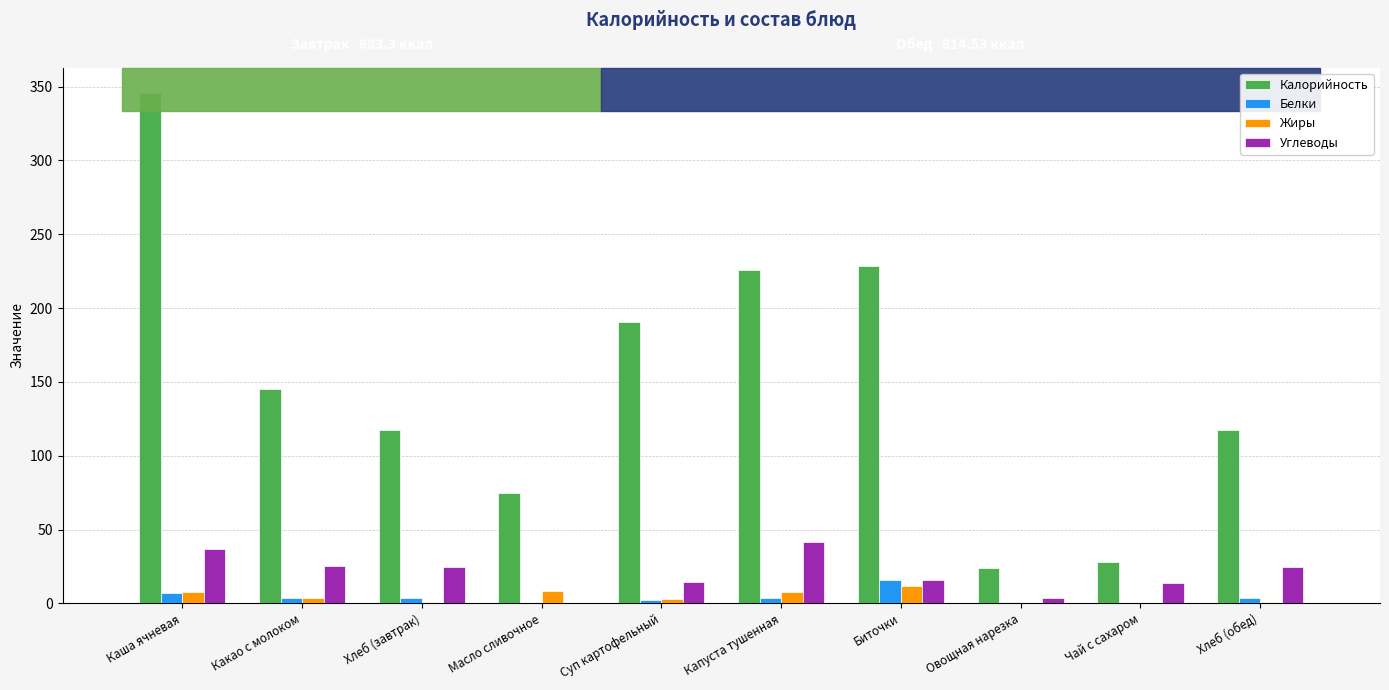

What is the spread (max minus min) of values at Масло сливочное?

75.0